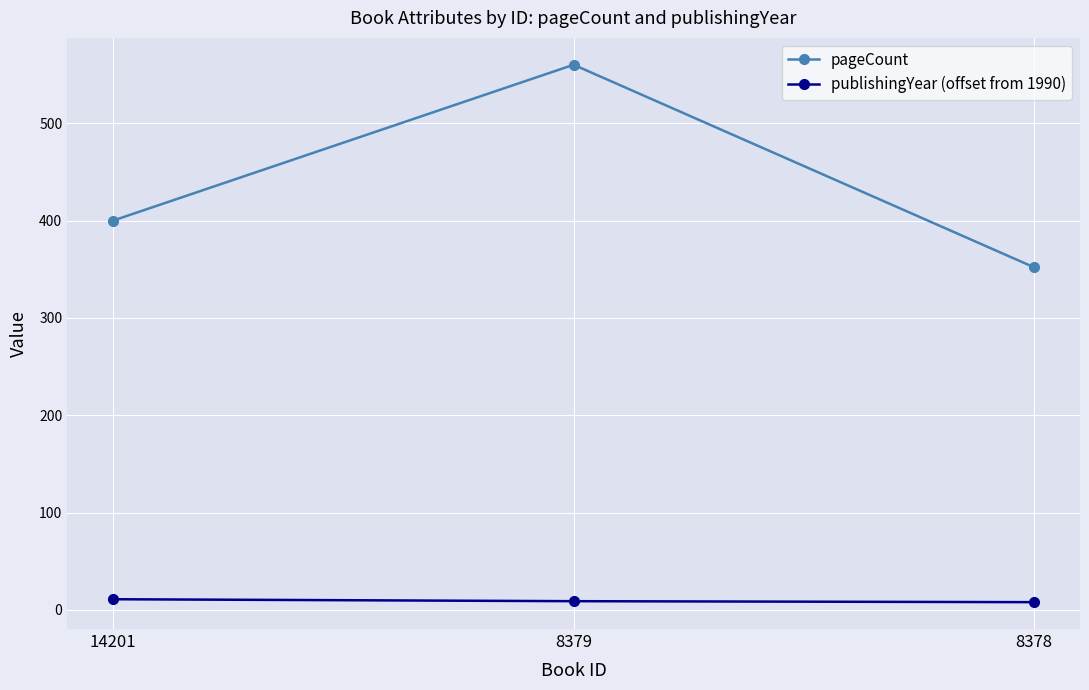

Where does the publishingYear (offset from 1990) series first go above 9?

14201